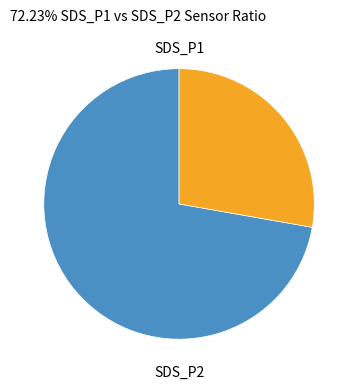

Is there any slice that represents more than half of the pie?

Yes